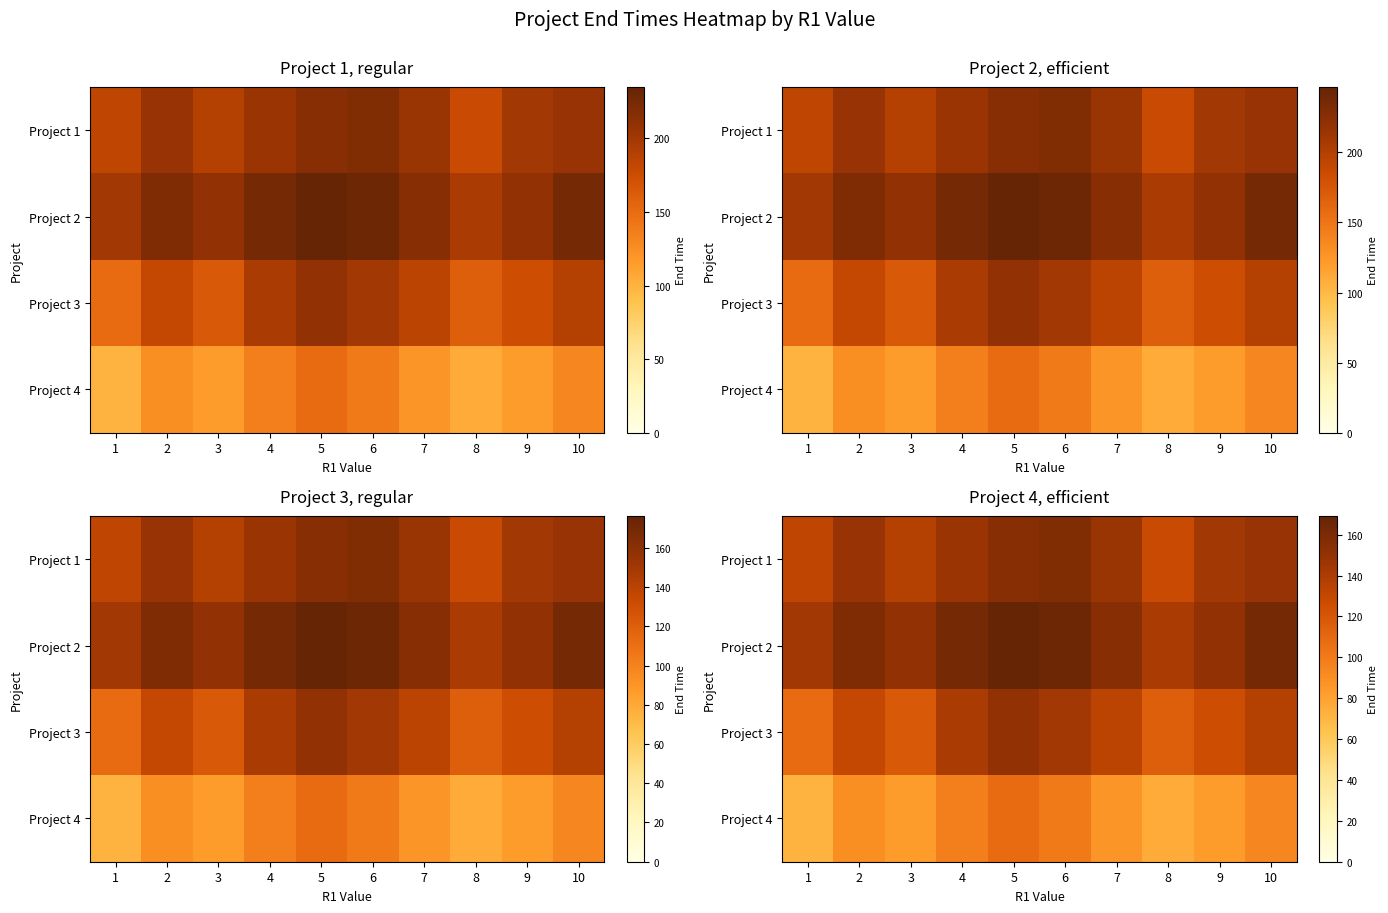

How many data points does each series have?

10